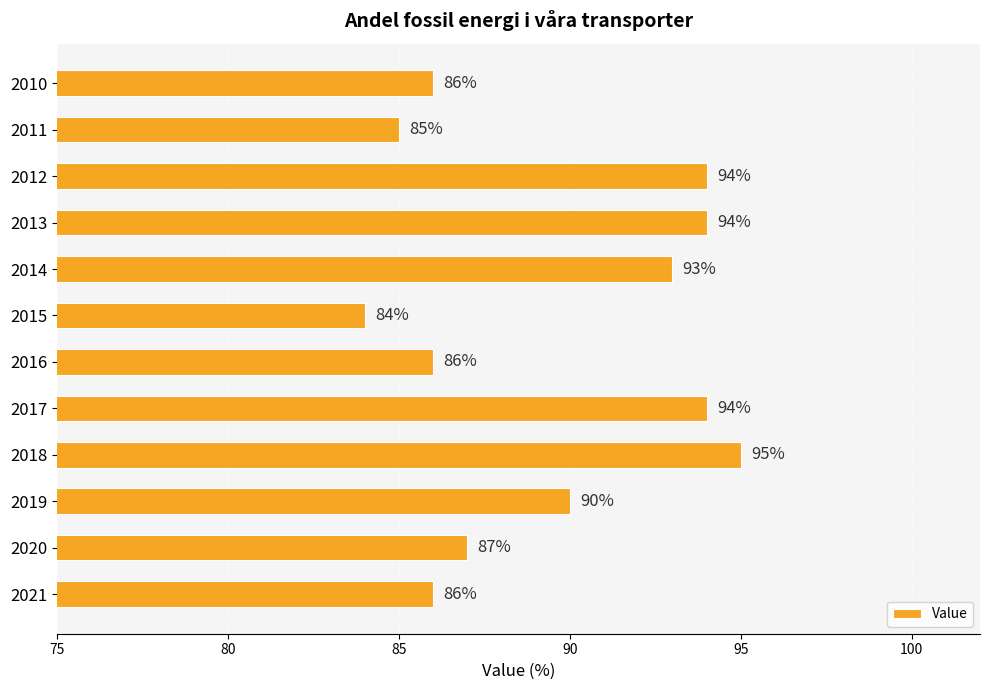

What is the minimum value shown in the chart?

84